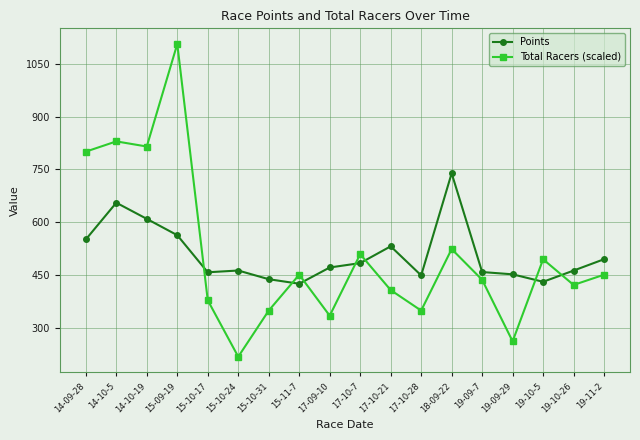

What is the label of the 2nd point from the right?

19-10-26